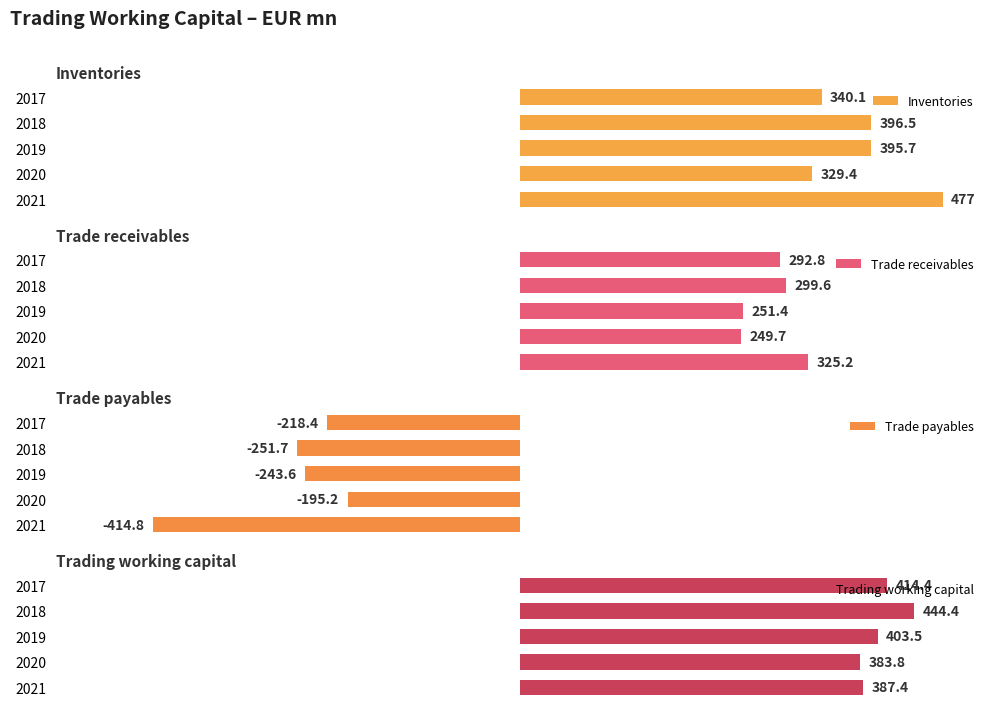

Is the value of Trade receivables at 2020 greater than the value of Trade payables at 2020?

Yes